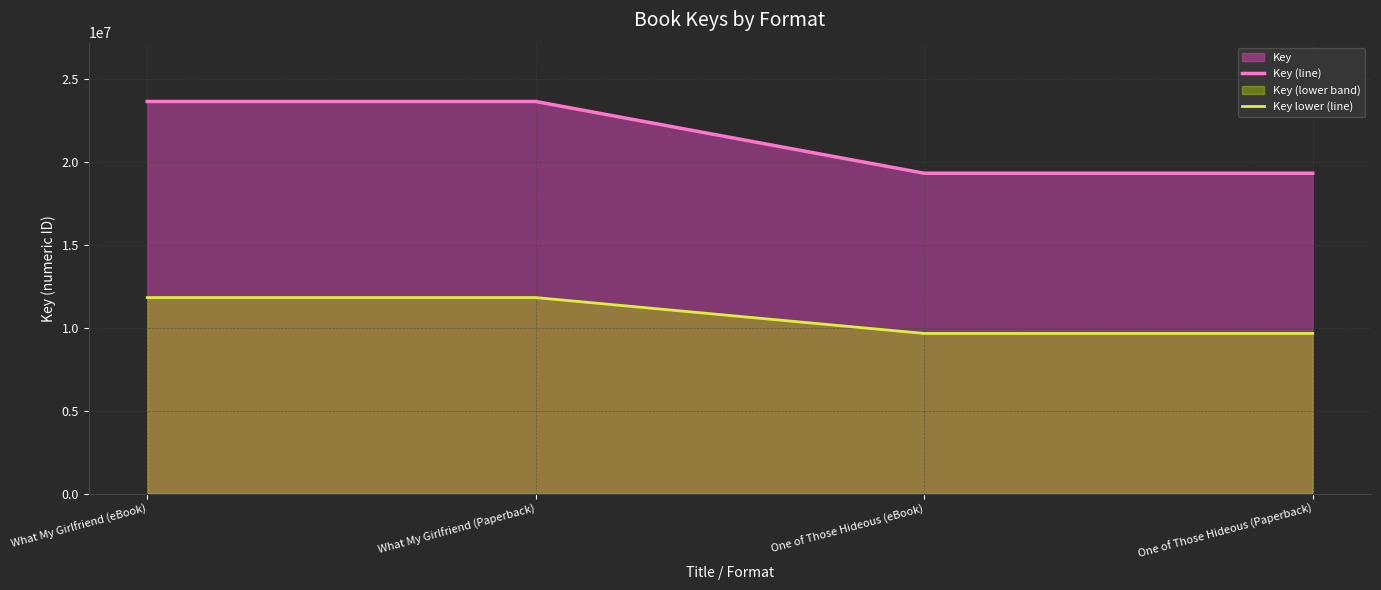

Is it true that Key (line) equals 19339949.0 at One of Those Hideous (eBook)?

True